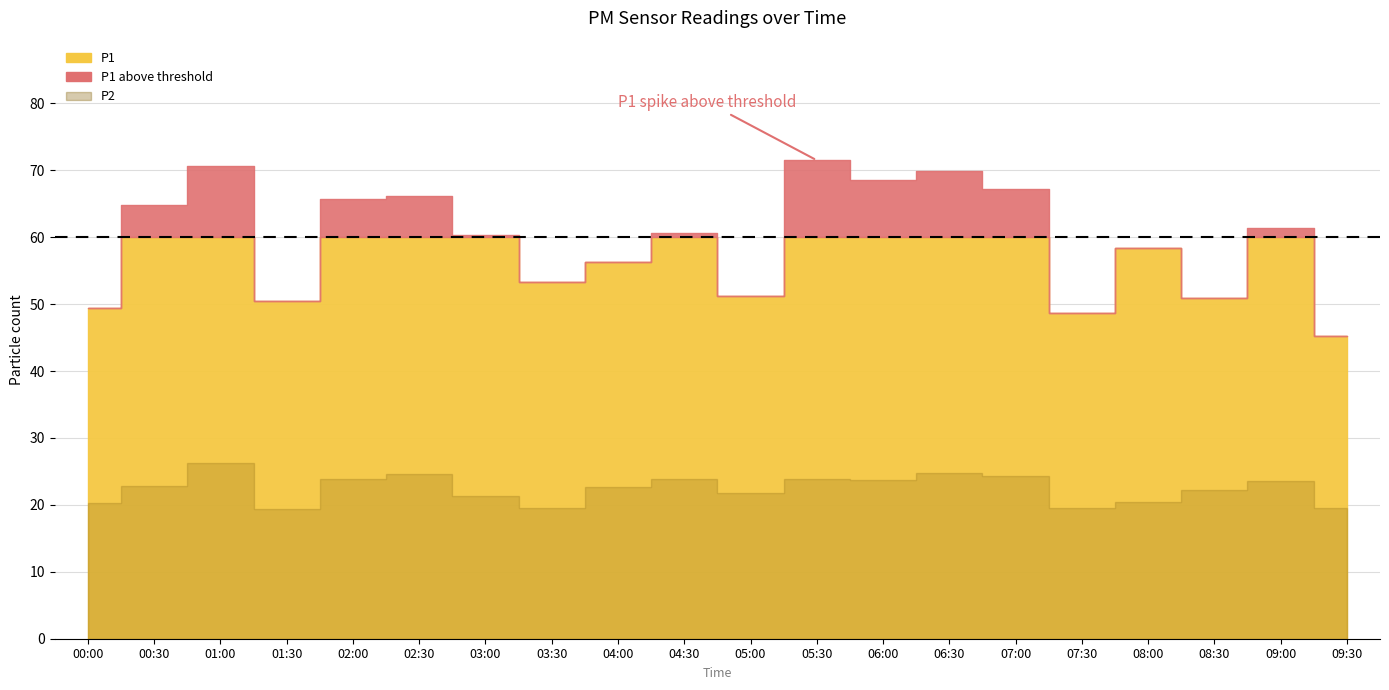

At which label is P1 closest to 58?

08:00